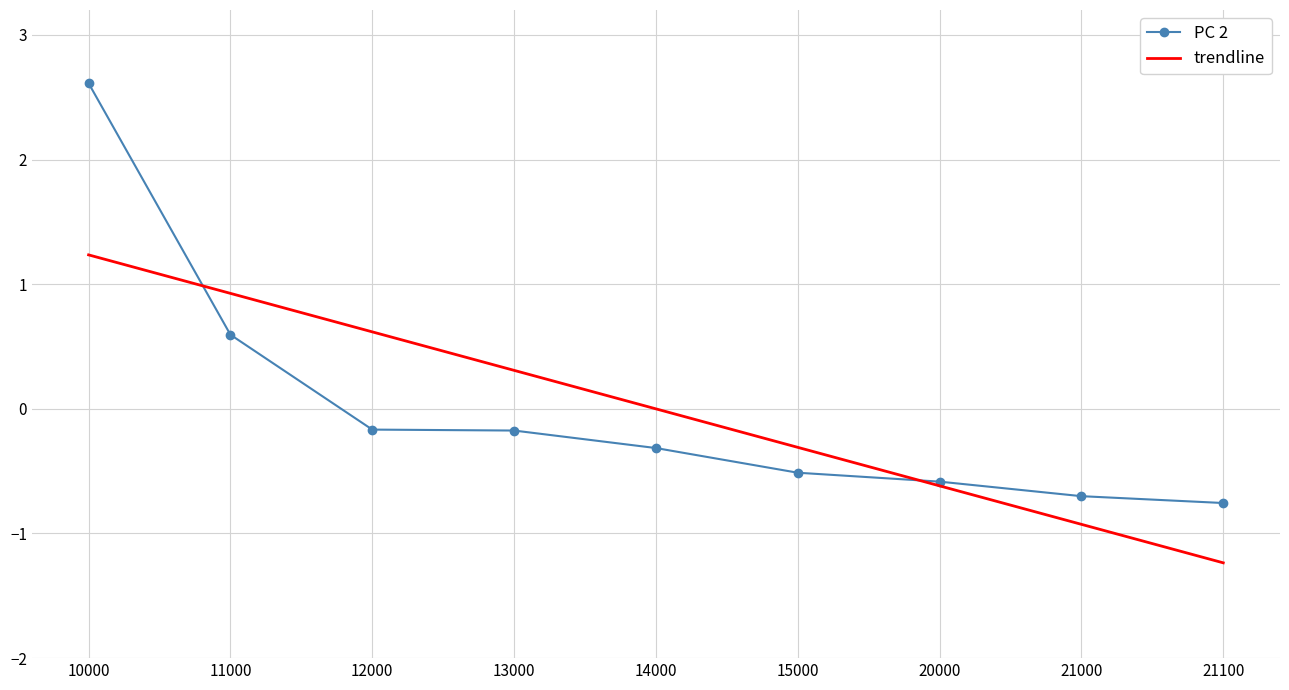

What is the spread (max minus min) of values at 11000?

0.3